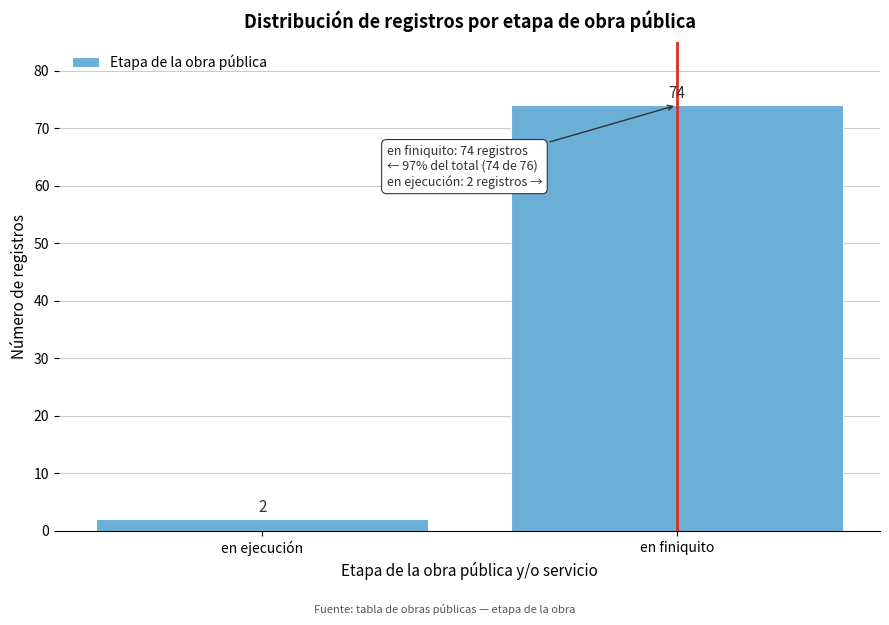

Reading left to right, transcribe all the data shown in this chart.

2	74